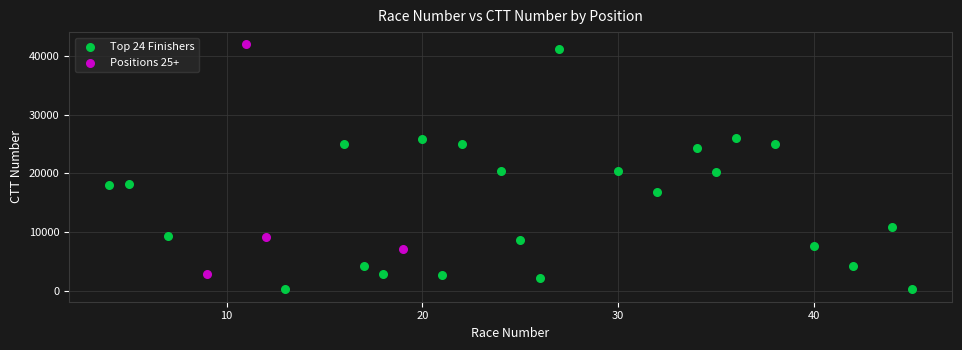

Which series contains the lowest Y value?

Top 24 Finishers